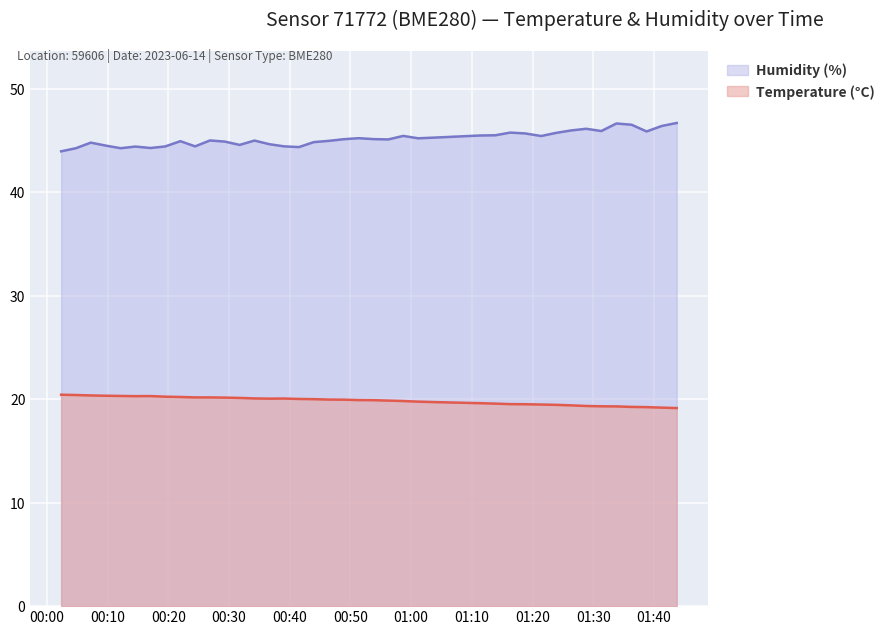

Reading left to right, list all the values displayed in this chart.

Temperature (°C): 2023-06-14T00:02:21=20.4	2023-06-14T00:04:47=20.4	2023-06-14T00:07:14=20.4	2023-06-14T00:09:43=20.3	2023-06-14T00:12:09=20.3	2023-06-14T00:14:36=20.3	2023-06-14T00:17:03=20.3	2023-06-14T00:19:29=20.2	2023-06-14T00:21:59=20.2	2023-06-14T00:24:25=20.2	2023-06-14T00:26:52=20.2	2023-06-14T00:29:19=20.2	2023-06-14T00:31:45=20.1	2023-06-14T00:34:12=20.1	2023-06-14T00:36:38=20.1	2023-06-14T00:39:05=20.1	2023-06-14T00:41:31=20.0	2023-06-14T00:43:58=20.0	2023-06-14T00:46:26=20.0	2023-06-14T00:48:53=20.0	2023-06-14T00:51:22=19.9	2023-06-14T00:53:48=19.9	2023-06-14T00:56:15=19.9	2023-06-14T00:58:42=19.8	2023-06-14T01:01:09=19.8	2023-06-14T01:03:36=19.7	2023-06-14T01:11:22=19.6	2023-06-14T01:13:51=19.6	2023-06-14T01:16:19=19.5	2023-06-14T01:18:46=19.5	2023-06-14T01:21:25=19.5	2023-06-14T01:23:52=19.5	2023-06-14T01:26:23=19.4	2023-06-14T01:28:50=19.4	2023-06-14T01:31:20=19.3	2023-06-14T01:33:49=19.3	2023-06-14T01:36:19=19.3	2023-06-14T01:38:47=19.2	2023-06-14T01:41:17=19.2	2023-06-14T01:43:45=19.1
Humidity (%): 2023-06-14T00:02:21=44.0	2023-06-14T00:04:47=44.3	2023-06-14T00:07:14=44.8	2023-06-14T00:09:43=44.5	2023-06-14T00:12:09=44.3	2023-06-14T00:14:36=44.4	2023-06-14T00:17:03=44.3	2023-06-14T00:19:29=44.4	2023-06-14T00:21:59=45.0	2023-06-14T00:24:25=44.5	2023-06-14T00:26:52=45.0	2023-06-14T00:29:19=44.9	2023-06-14T00:31:45=44.6	2023-06-14T00:34:12=45.0	2023-06-14T00:36:38=44.7	2023-06-14T00:39:05=44.5	2023-06-14T00:41:31=44.4	2023-06-14T00:43:58=44.9	2023-06-14T00:46:26=45.0	2023-06-14T00:48:53=45.1	2023-06-14T00:51:22=45.2	2023-06-14T00:53:48=45.1	2023-06-14T00:56:15=45.1	2023-06-14T00:58:42=45.5	2023-06-14T01:01:09=45.2	2023-06-14T01:03:36=45.3	2023-06-14T01:11:22=45.5	2023-06-14T01:13:51=45.5	2023-06-14T01:16:19=45.8	2023-06-14T01:18:46=45.7	2023-06-14T01:21:25=45.5	2023-06-14T01:23:52=45.8	2023-06-14T01:26:23=46.0	2023-06-14T01:28:50=46.1	2023-06-14T01:31:20=45.9	2023-06-14T01:33:49=46.7	2023-06-14T01:36:19=46.5	2023-06-14T01:38:47=45.9	2023-06-14T01:41:17=46.4	2023-06-14T01:43:45=46.7